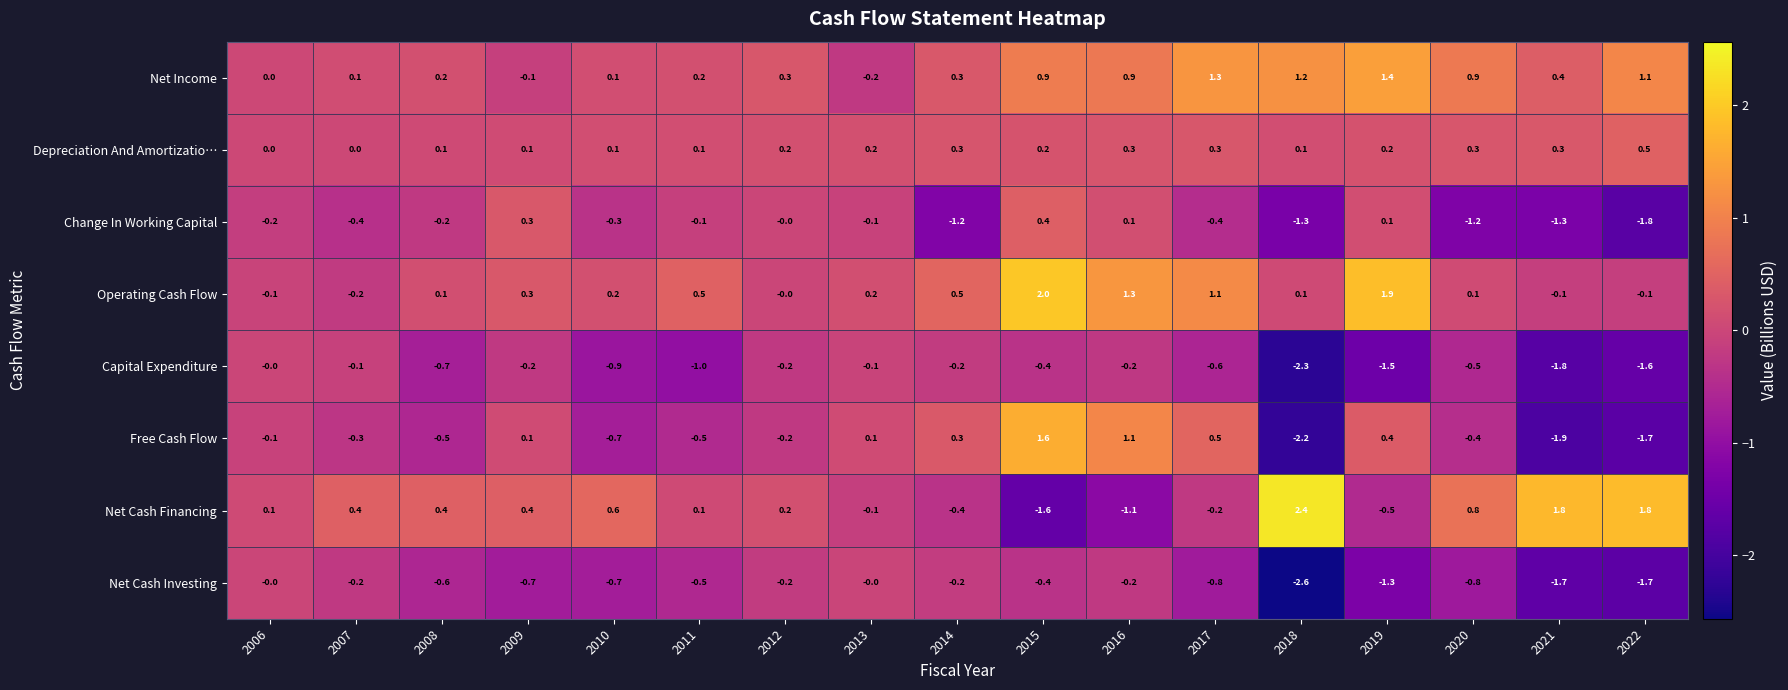

Which label corresponds to the smallest value in the chart?

2018